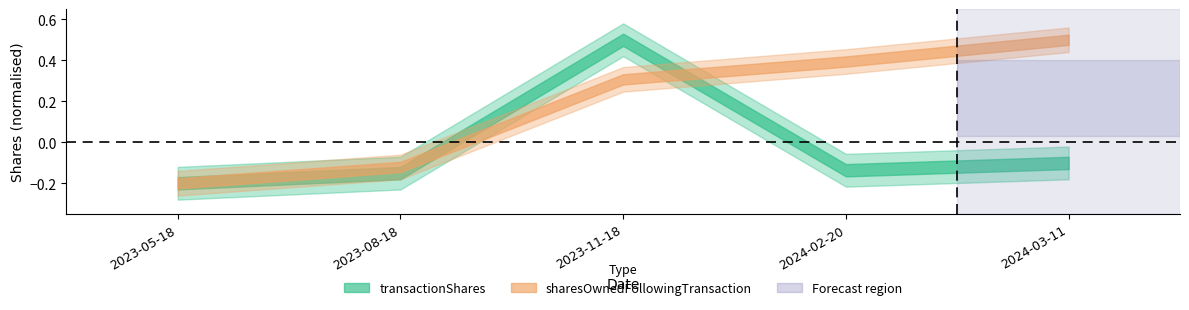

The value of transactionShares at 2024-03-11 is -0.1. True or false?

True